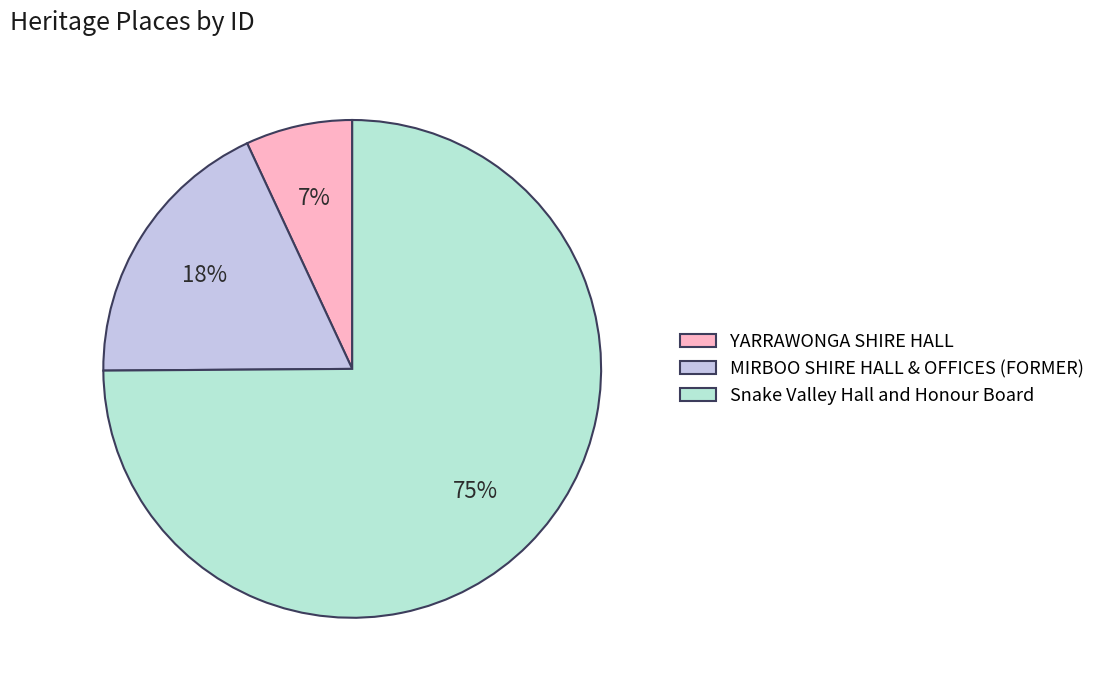

To the nearest percent, what is the difference between the largest and smallest slice percentages?

68%